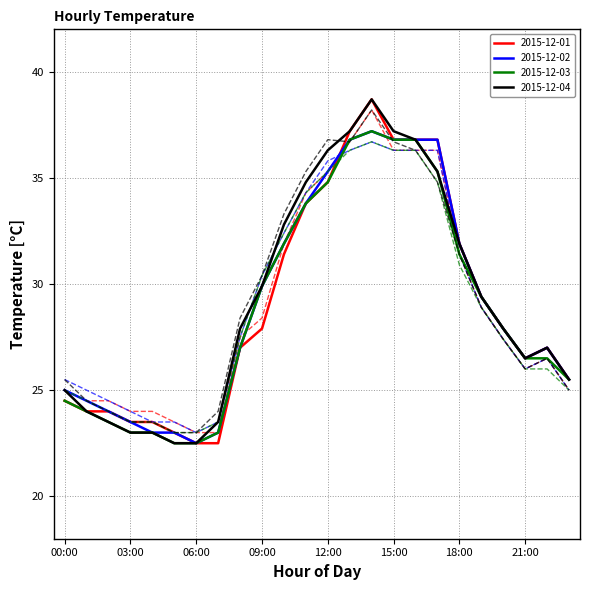

What is the maximum value shown in the chart?

38.7